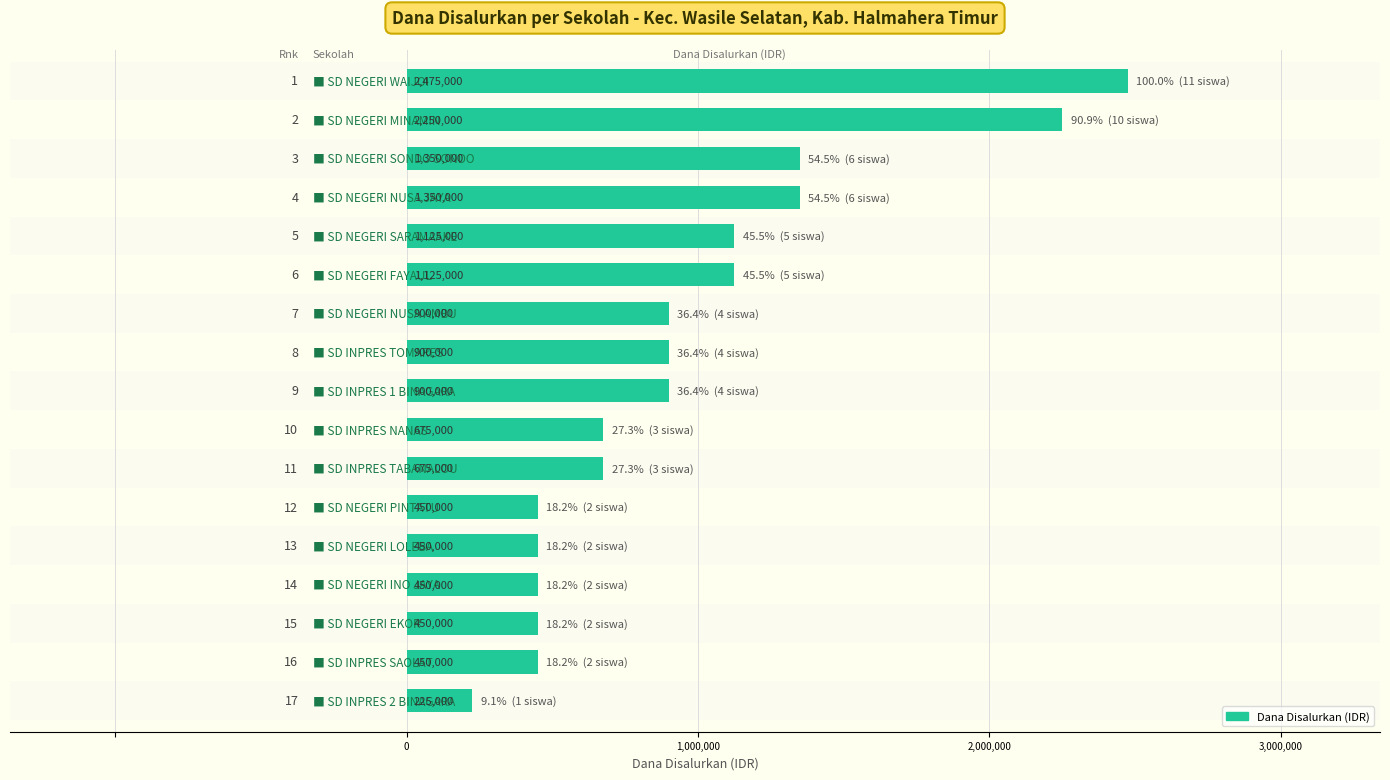

What is the value of the 4th bar from the top?

1350000